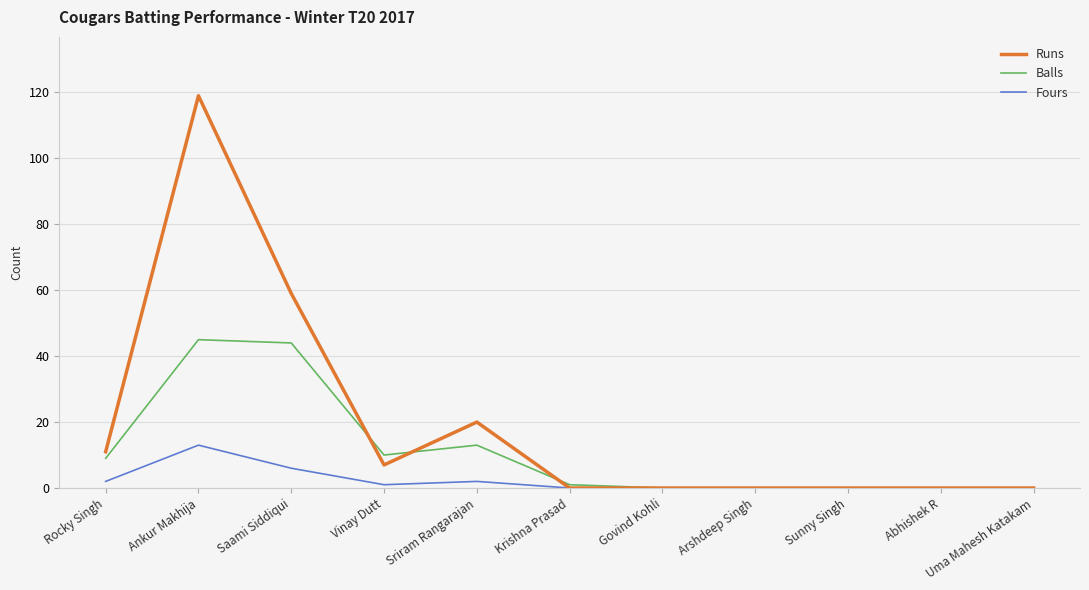

What is the average value of the Runs series?

20